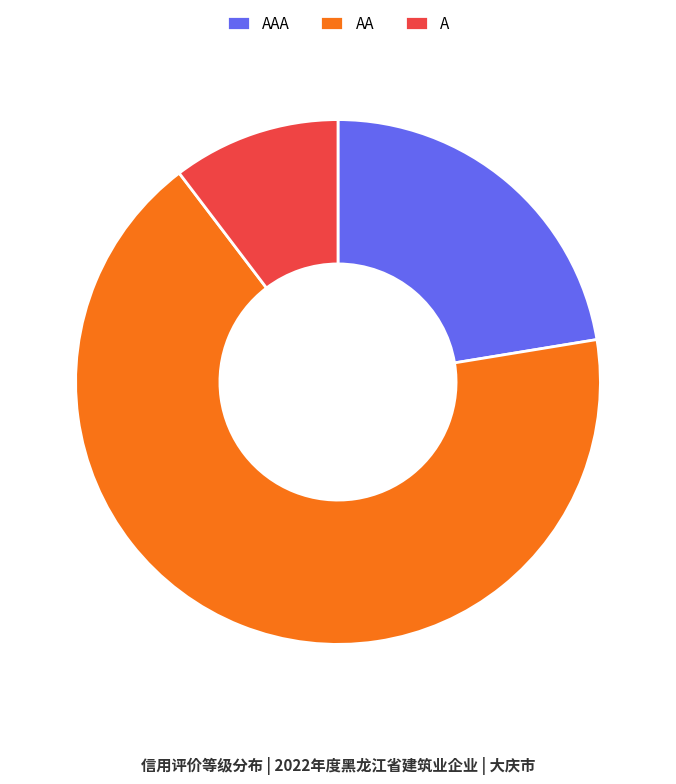

The AAA slice represents 22% of the pie. True or false?

True